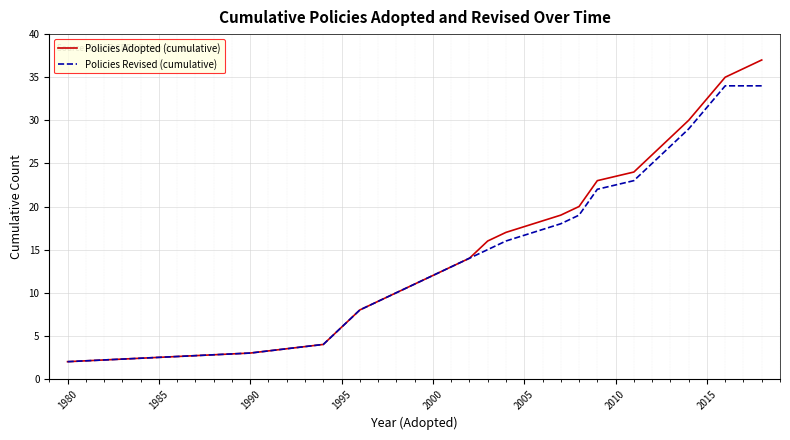

Reading right to left, list all the values displayed in this chart.

Policies Adopted (cumulative): 37	36	35	30	28	26	24	23	20	19	17	16	14	13	9	8	6	4	3	2
Policies Revised (cumulative): 34	34	34	29	27	25	23	22	19	18	16	15	14	13	9	8	6	4	3	2